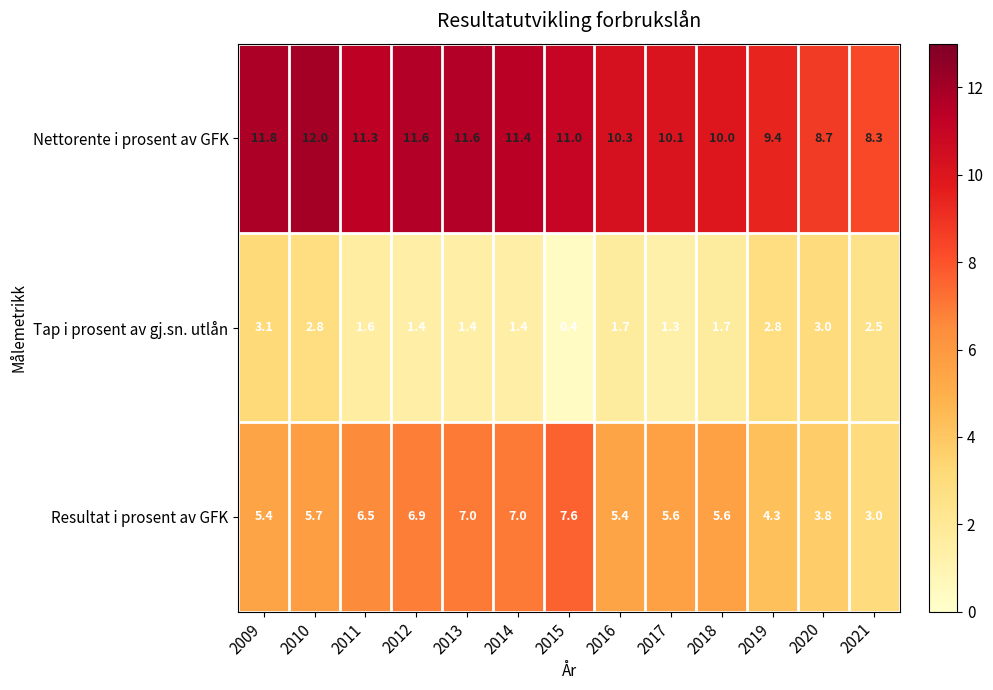

List the series in order of their peak value, lowest first.

Tap i prosent av gj.sn. utlån, Resultat i prosent av GFK, Nettorente i prosent av GFK